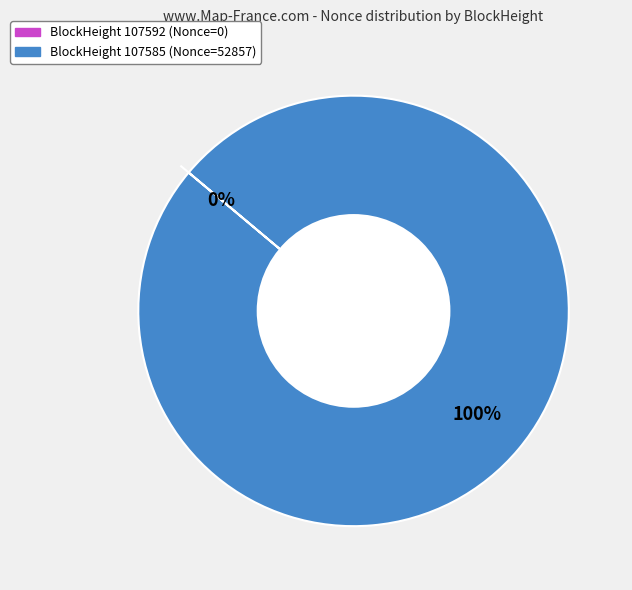

Rank the categories by value from lowest to highest.

107592, 107585